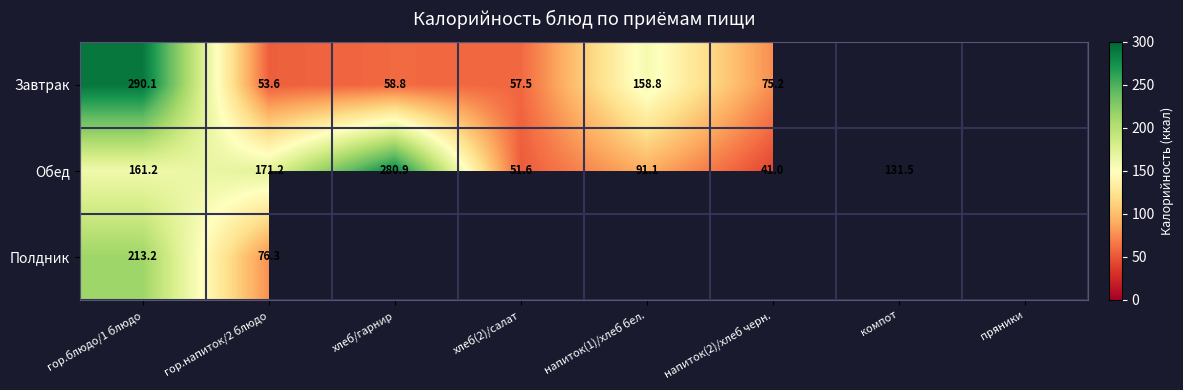

Is the value of Завтрак at хлеб/гарнир greater than the value of Обед at хлеб(2)/салат?

Yes